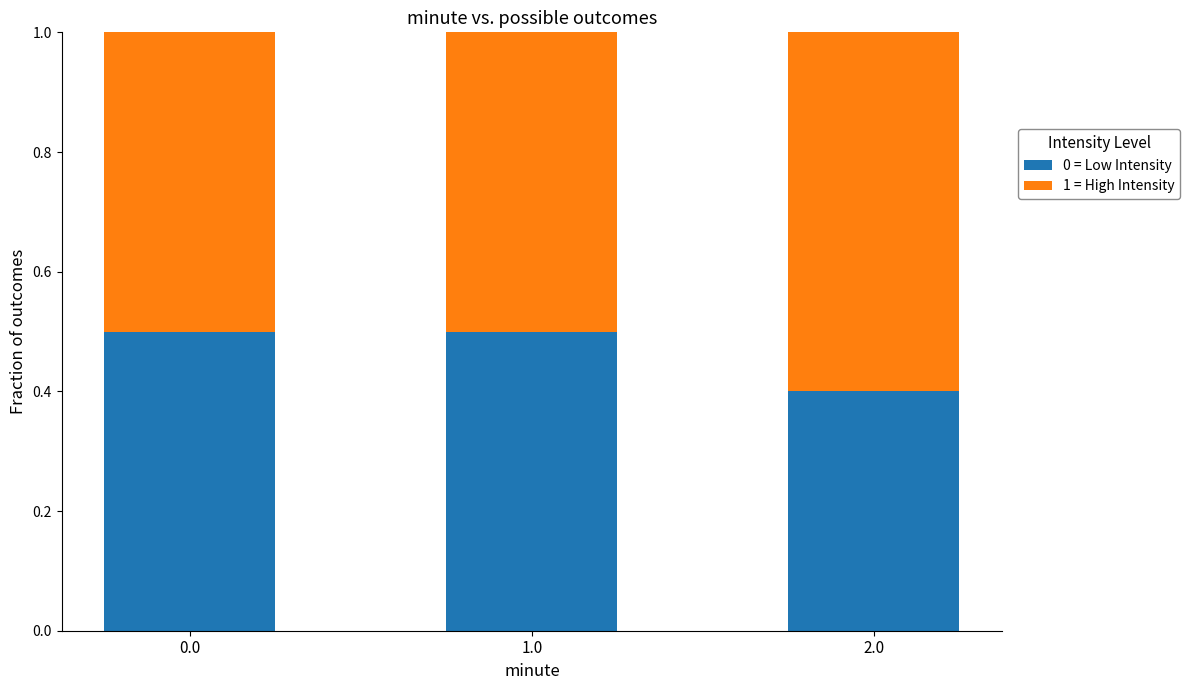

Where is 0 = Low Intensity nearest to the value 0?

2.0